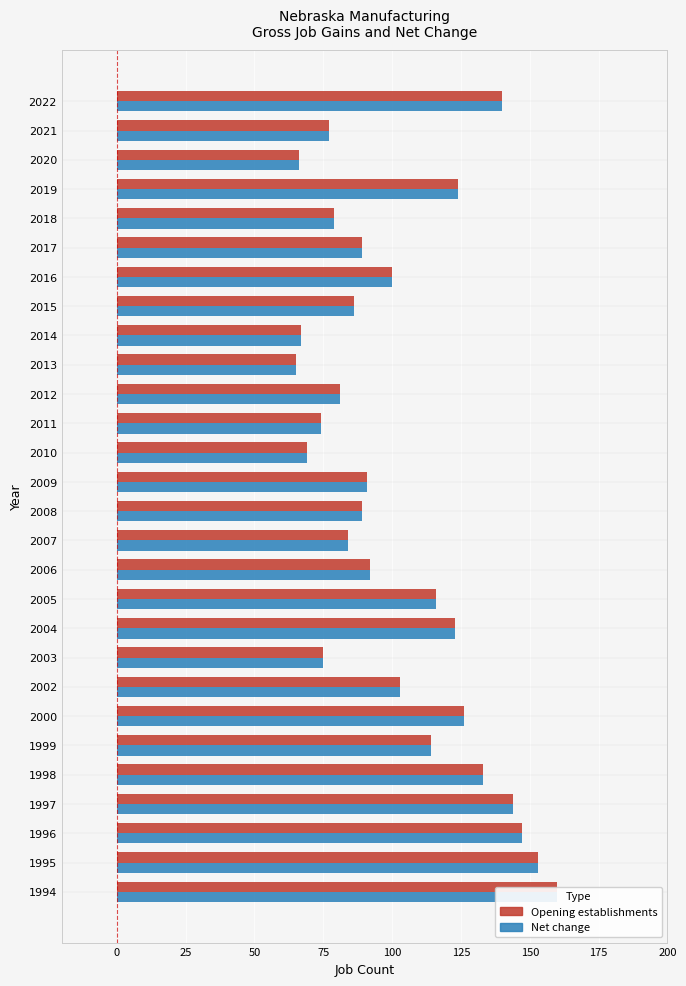

Rank the series at 2004 from highest to lowest value.

Opening establishments, Net change